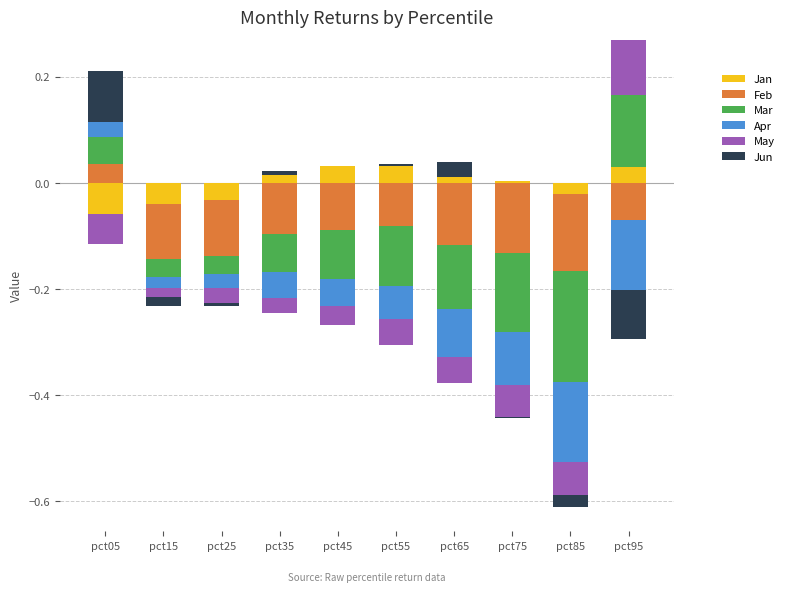

List the series in order of their peak value, lowest first.

Apr, Jan, Feb, Jun, May, Mar